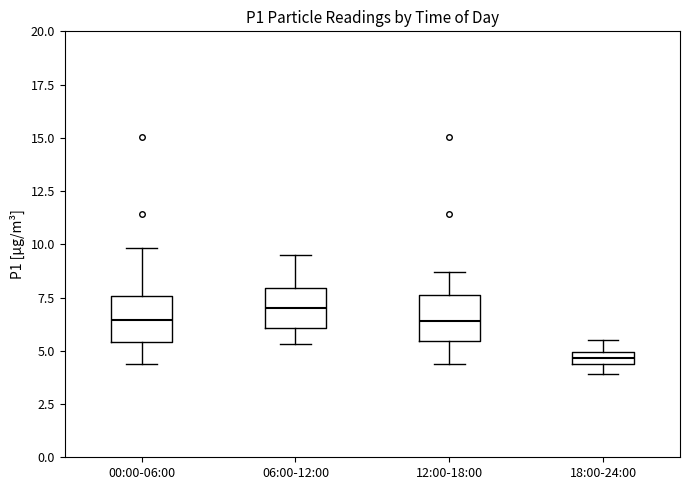

Which box has the lowest median line?

18:00-24:00